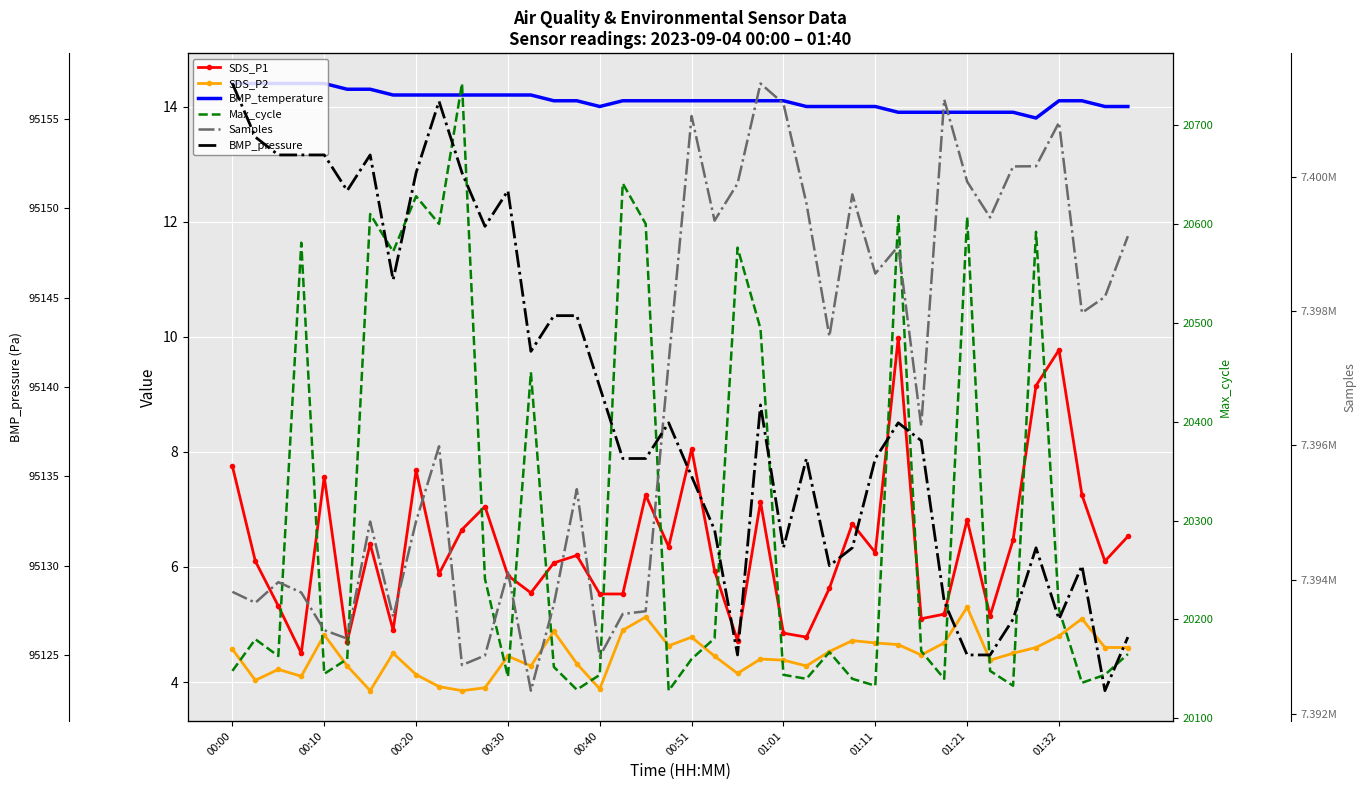

True or false: SDS_P2 and Samples cross at least once.

False